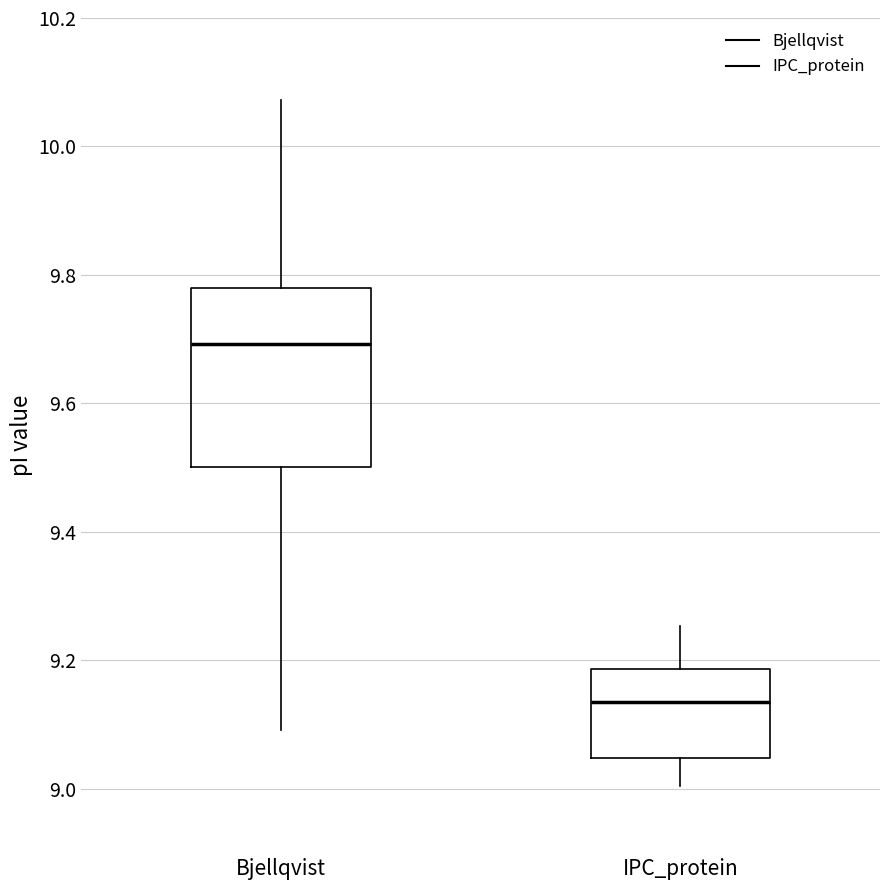

Where does the upper whisker of the box for IPC_protein end on the y-axis? The values are not printed on the chart, so give them approximately, as read against the axis.

9.26